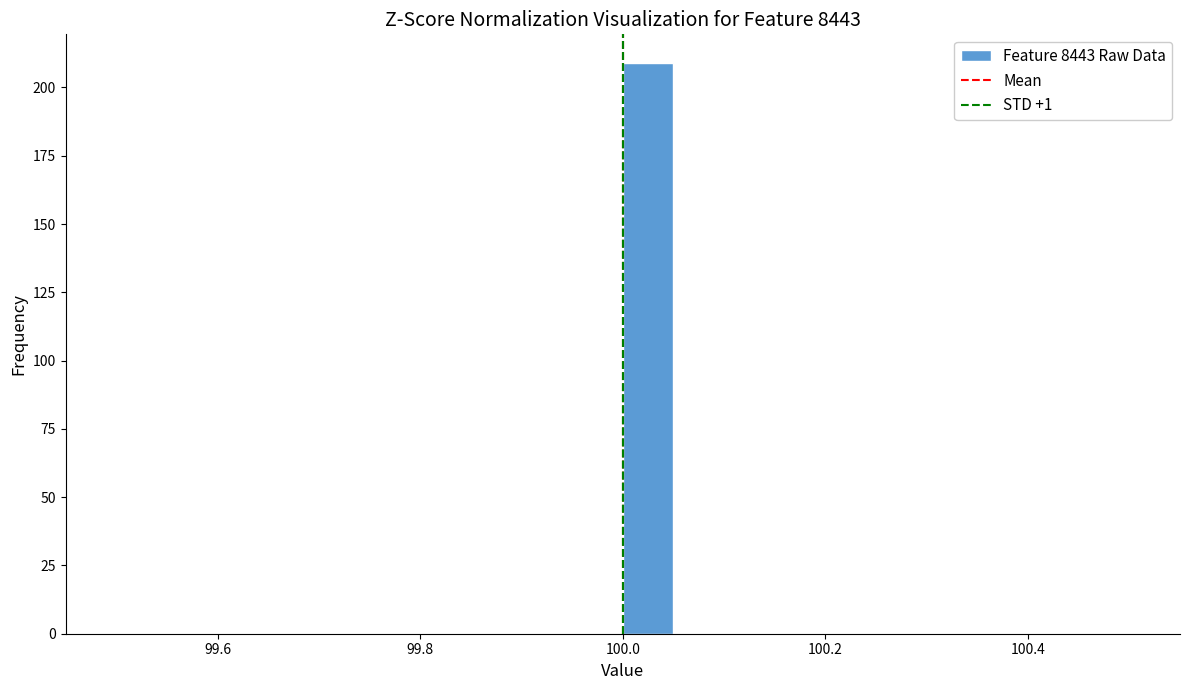

Read against the x-axis, roughly where is the centre of the tallest bar?

100.02